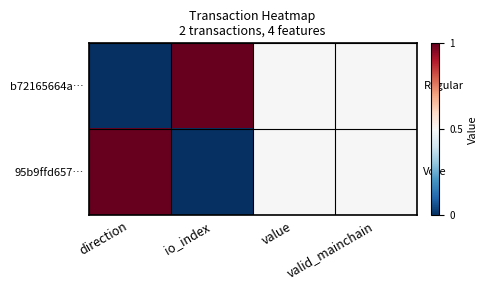

Reading left to right, list all the values displayed in this chart.

b72165664a…: direction=0.0	io_index=1.0	value=0.5	valid_mainchain=0.5
95b9ffd657…: direction=1.0	io_index=0.0	value=0.5	valid_mainchain=0.5